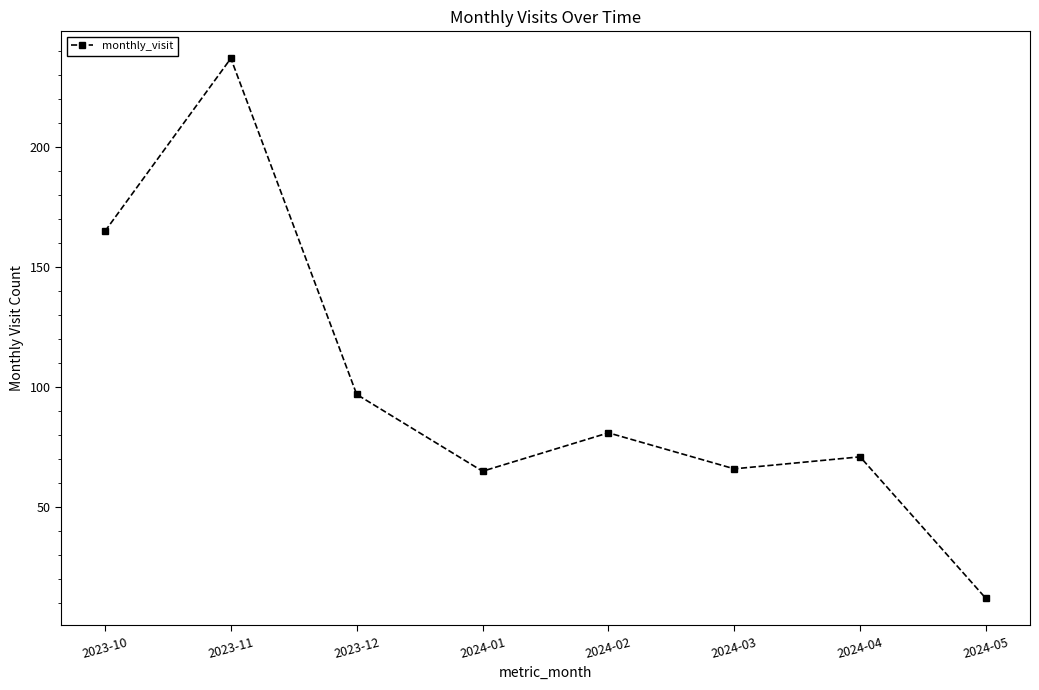

Is this an area chart (filled region under the line)?

No